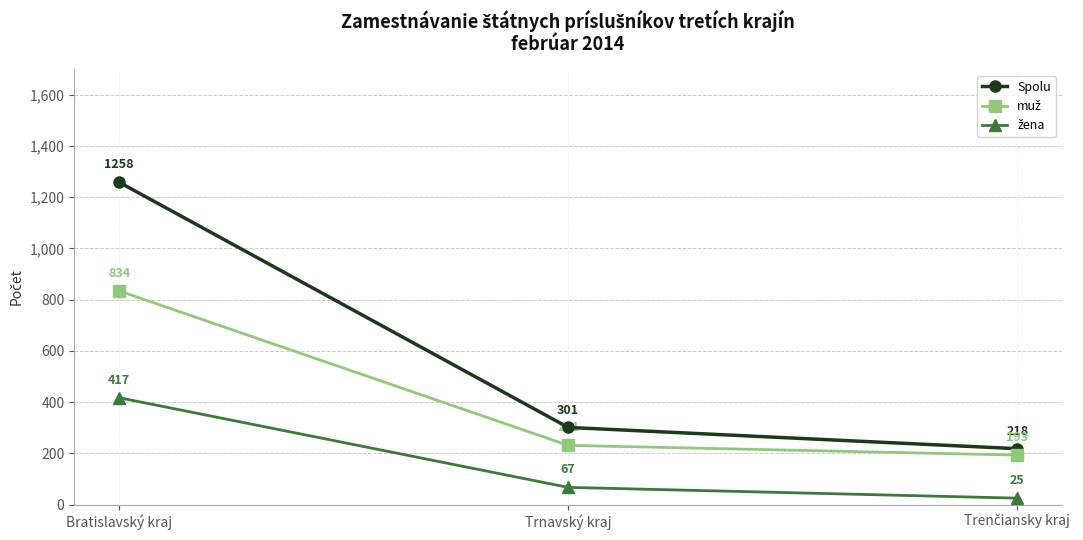

Does the chart have visible grid lines?

Yes